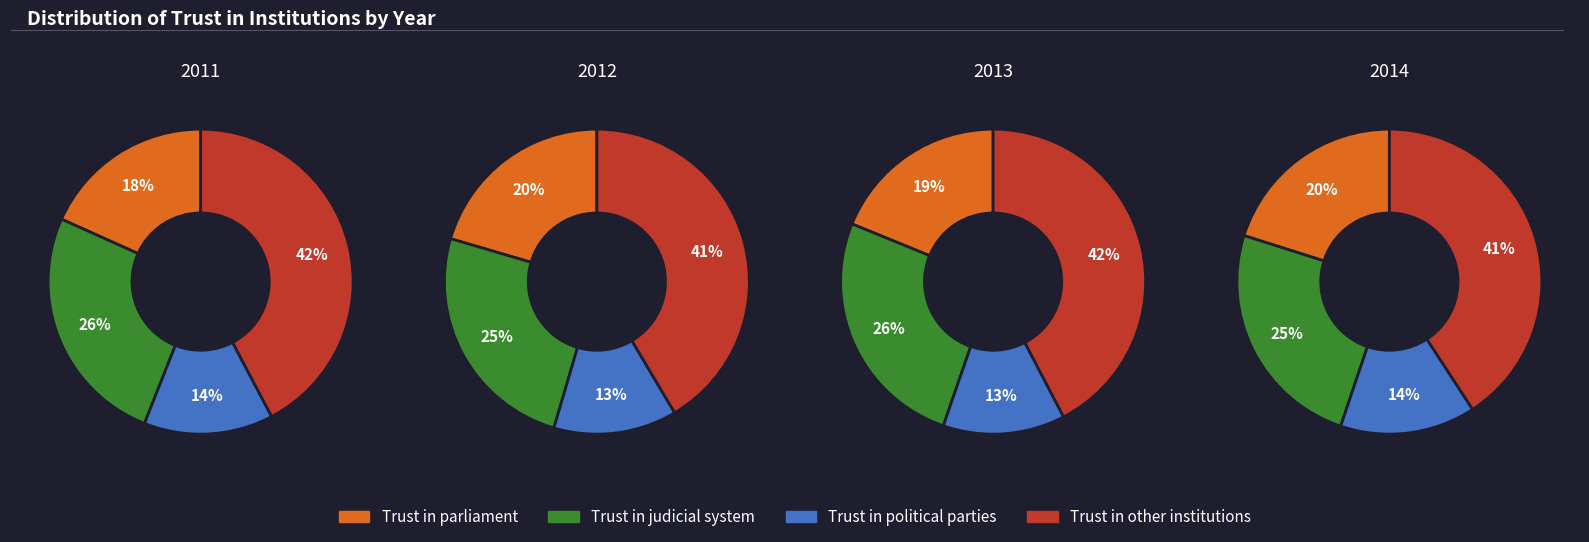

Does 2015 represent more than half of the total?

No